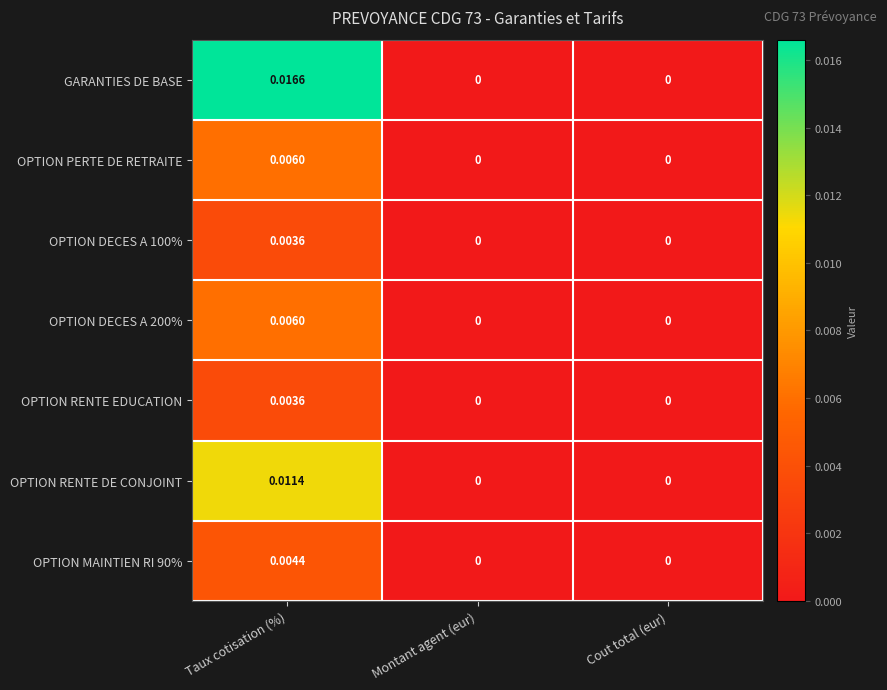

How many data points does each series have?

3